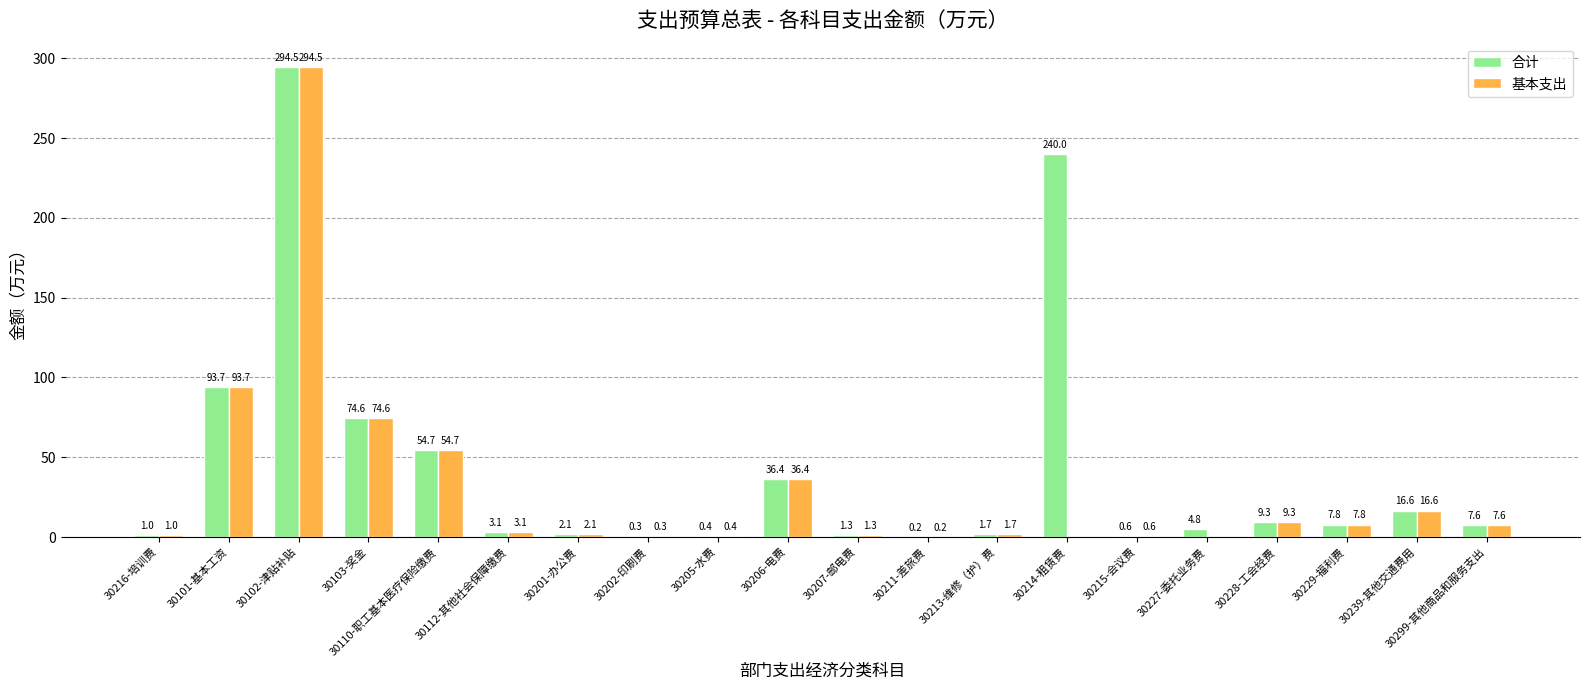

At which label is 合计 closest to 147?

30101-基本工资